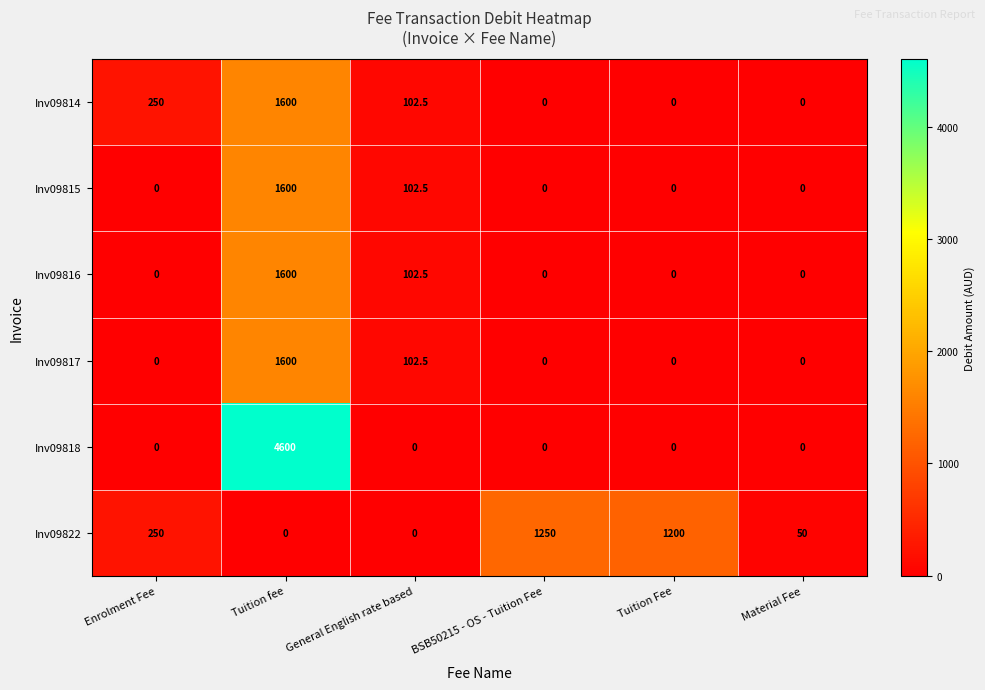

The value of Inv09815 at General English rate based is 45.6. True or false?

False